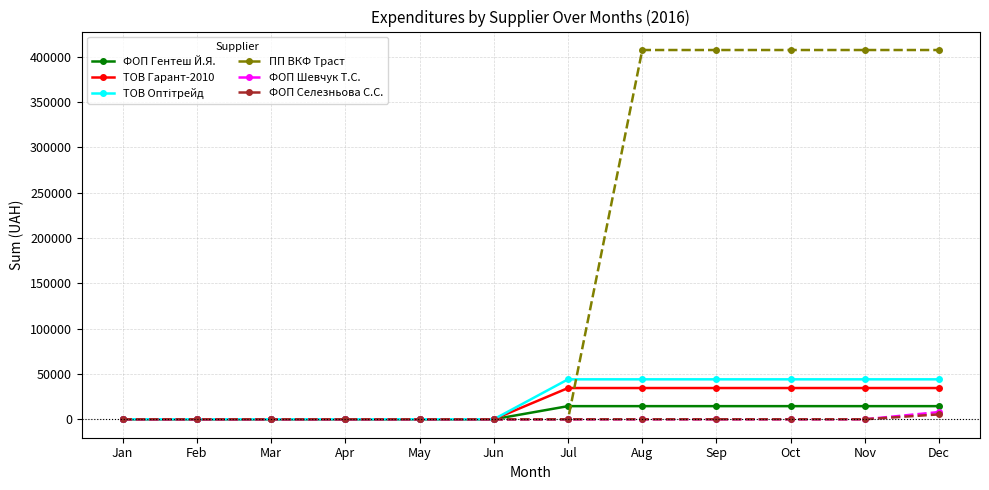

How many lines are shown in the chart?

6